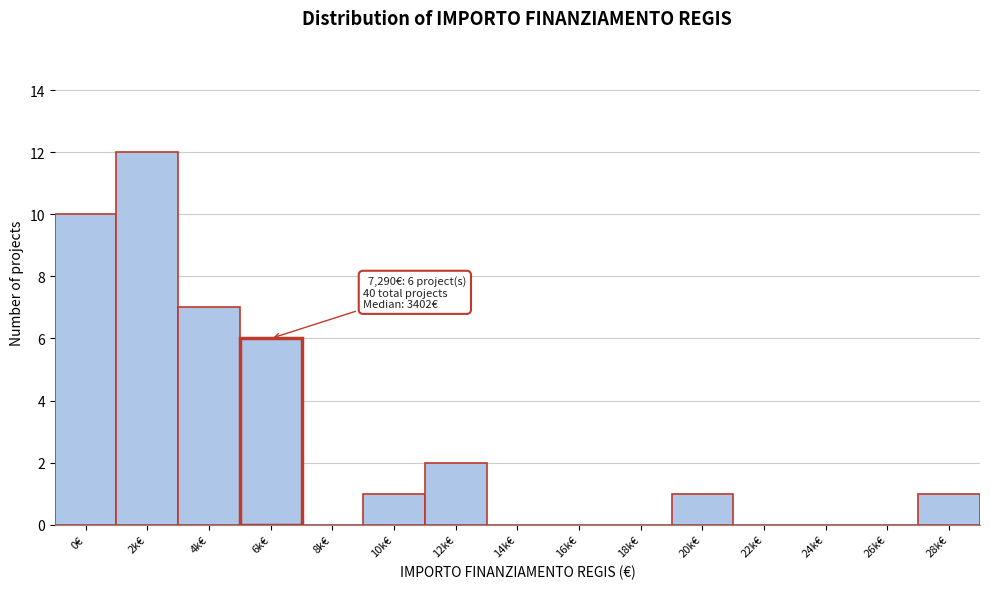

Reading right to left, extract all data points from this chart.

28k€=1	26k€=0	24k€=0	22k€=0	20k€=1	18k€=0	16k€=0	14k€=0	12k€=2	10k€=1	8k€=0	6k€=6	4k€=7	2k€=12	0€=10